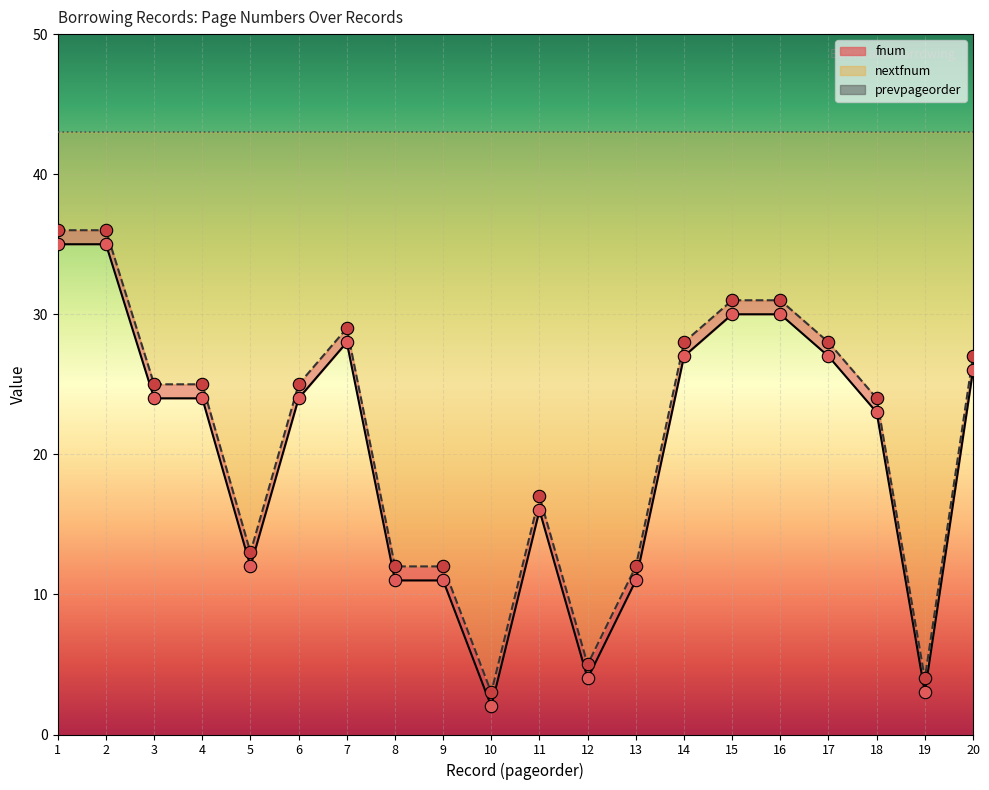

What is the total value across all series at 6?

49